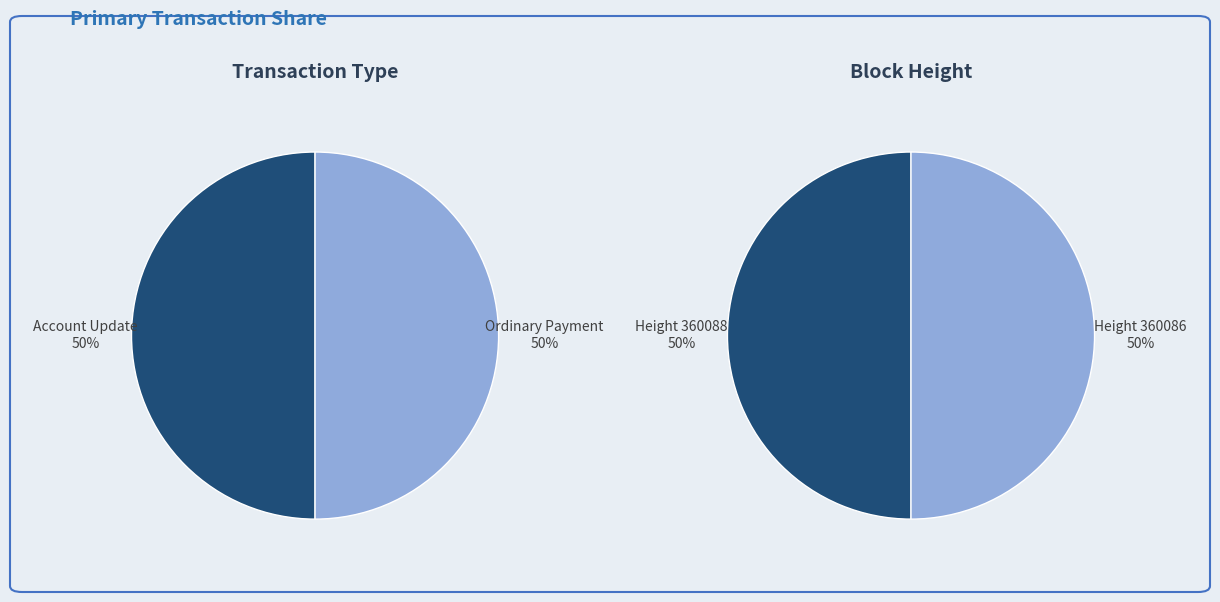

Which slice is the largest?

360088